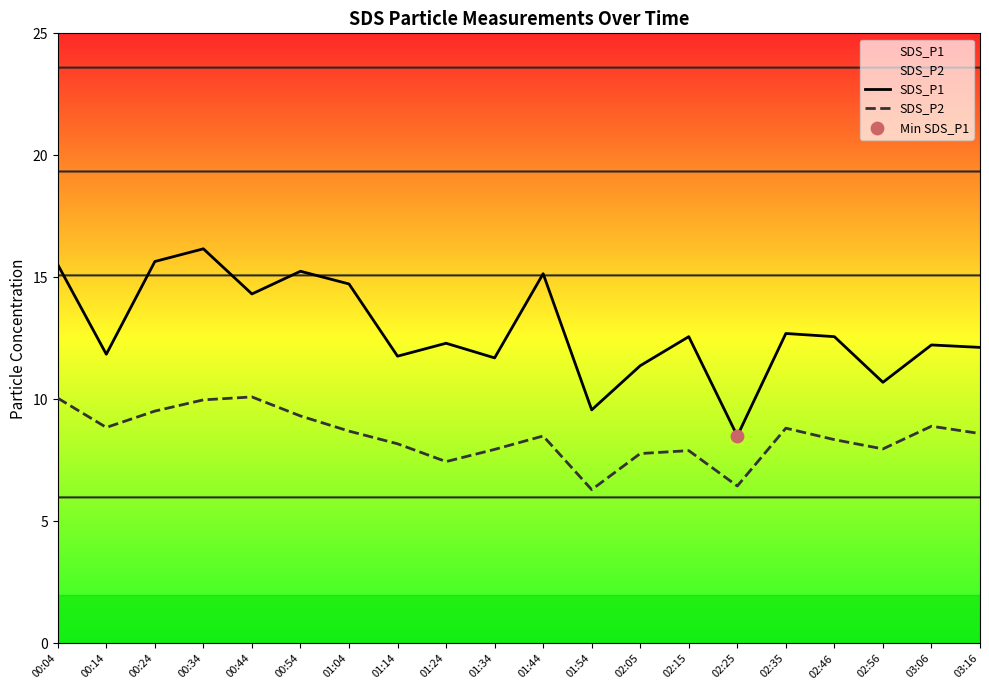

What are all the series names shown in the legend?

SDS_P1, SDS_P2